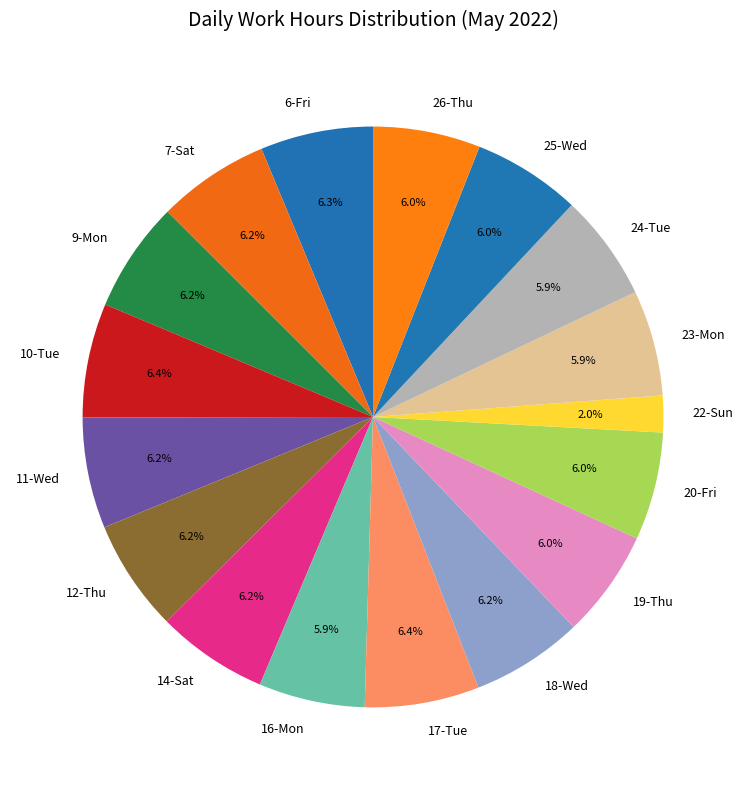

Does 12-Thu represent more than half of the total?

No